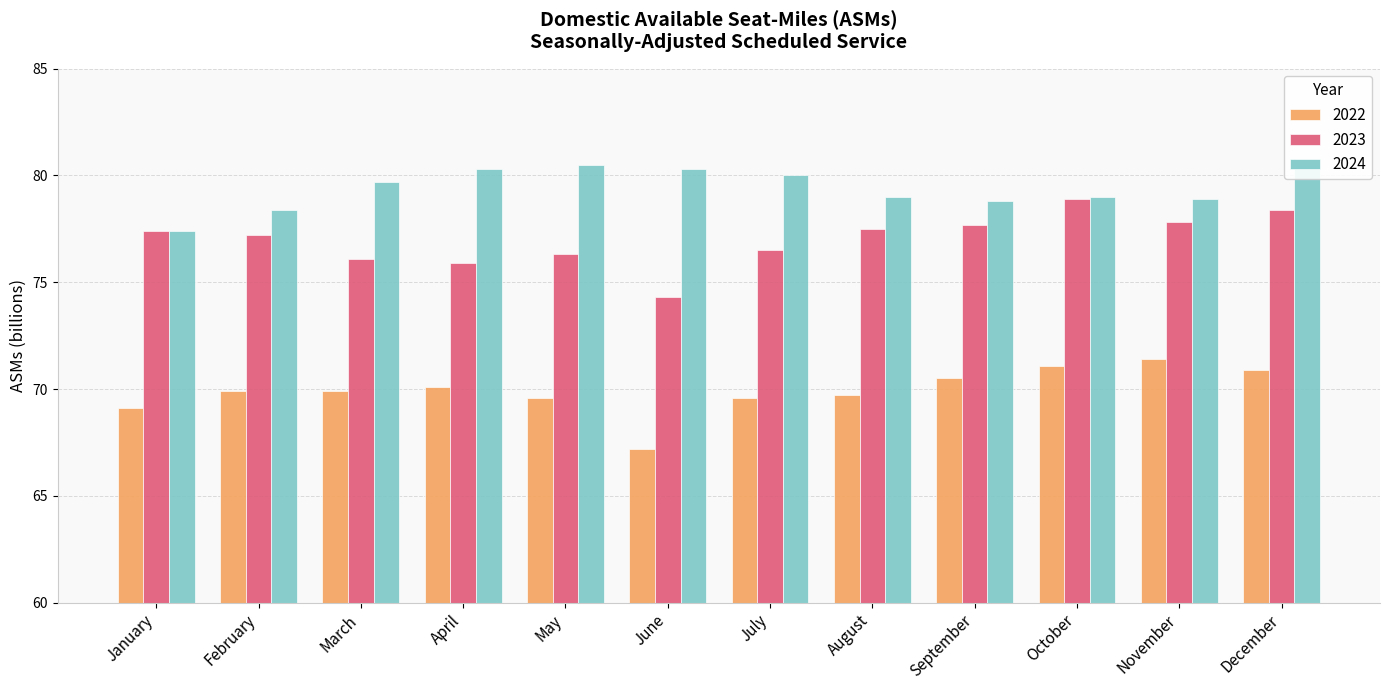

Between September and August, which is larger?

September